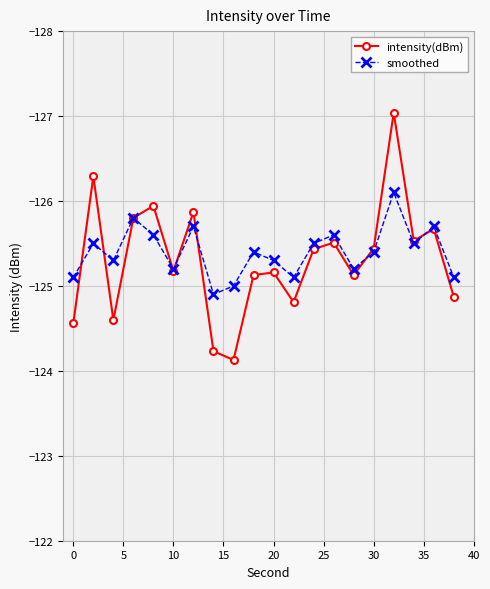

What is the smallest value displayed?

-127.0